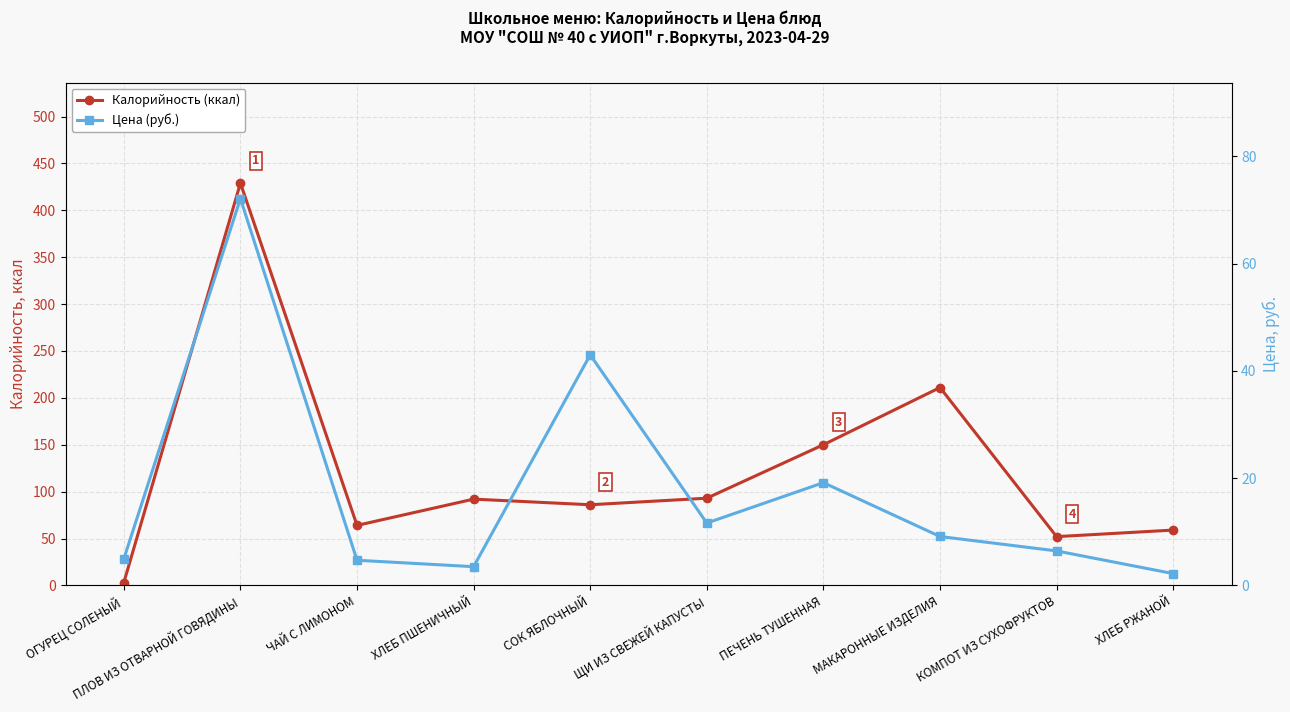

How many lines are shown in the chart?

2